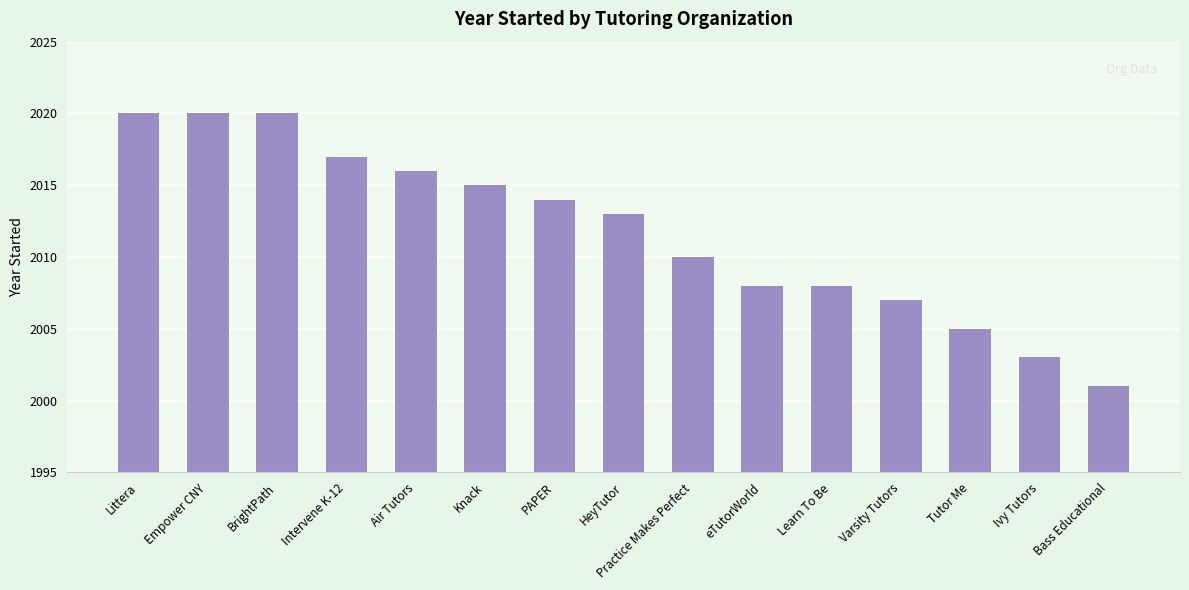

How many series are shown in this chart?

1